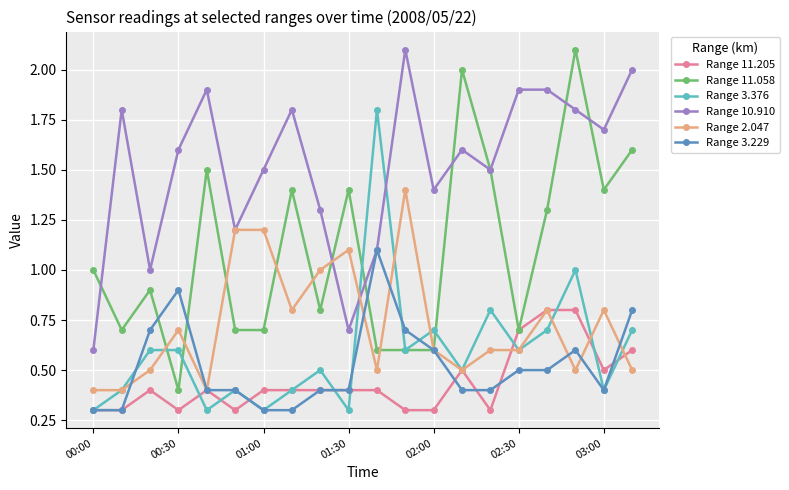

True or false: Range 11.205 has more than 1 interior local peaks.

True